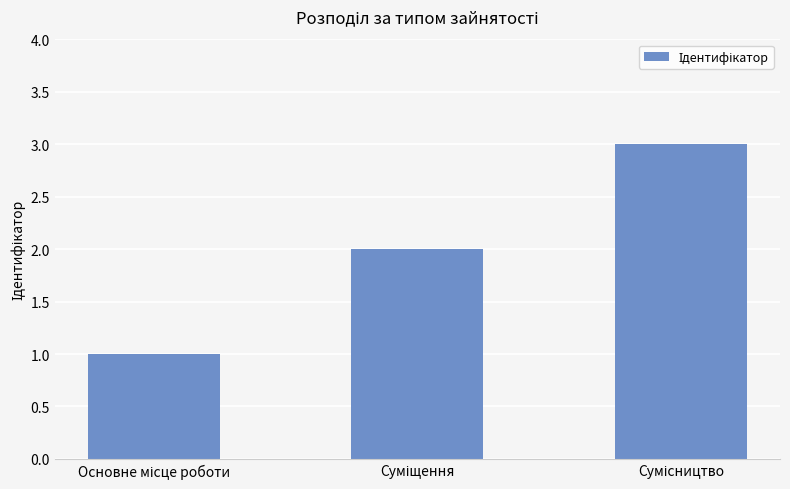

What is the sum of all values?

6